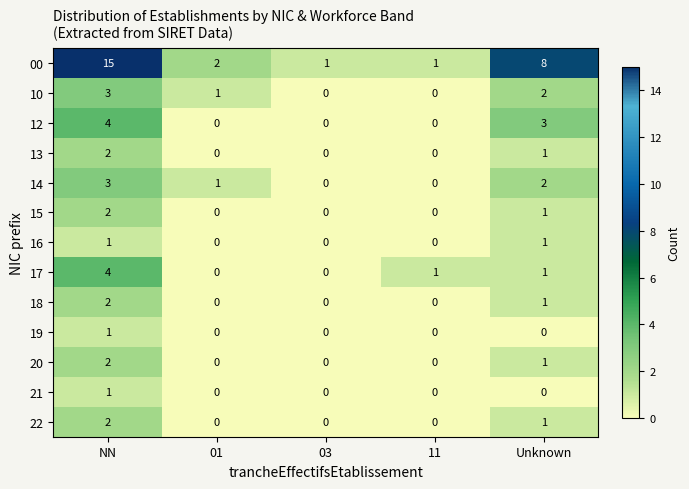

What is the sum of all 12 values?

7